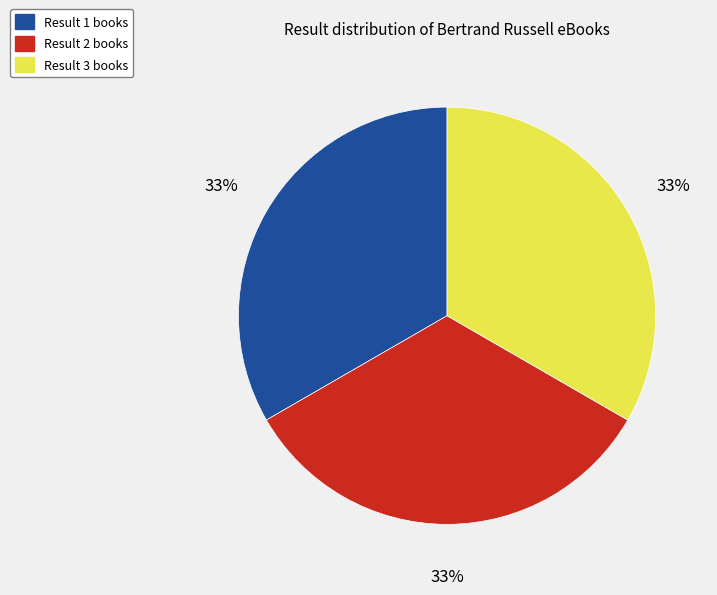

Approximately how many times larger is the value at Result 3 books compared to Result 1 books?

1.0